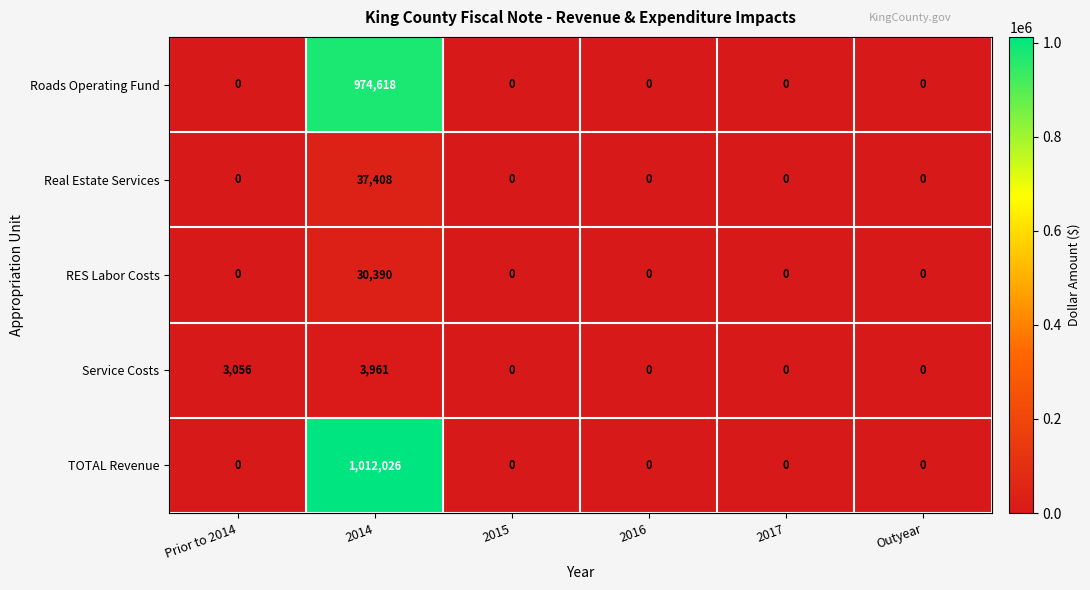

What is the maximum value for TOTAL Revenue?

1012026